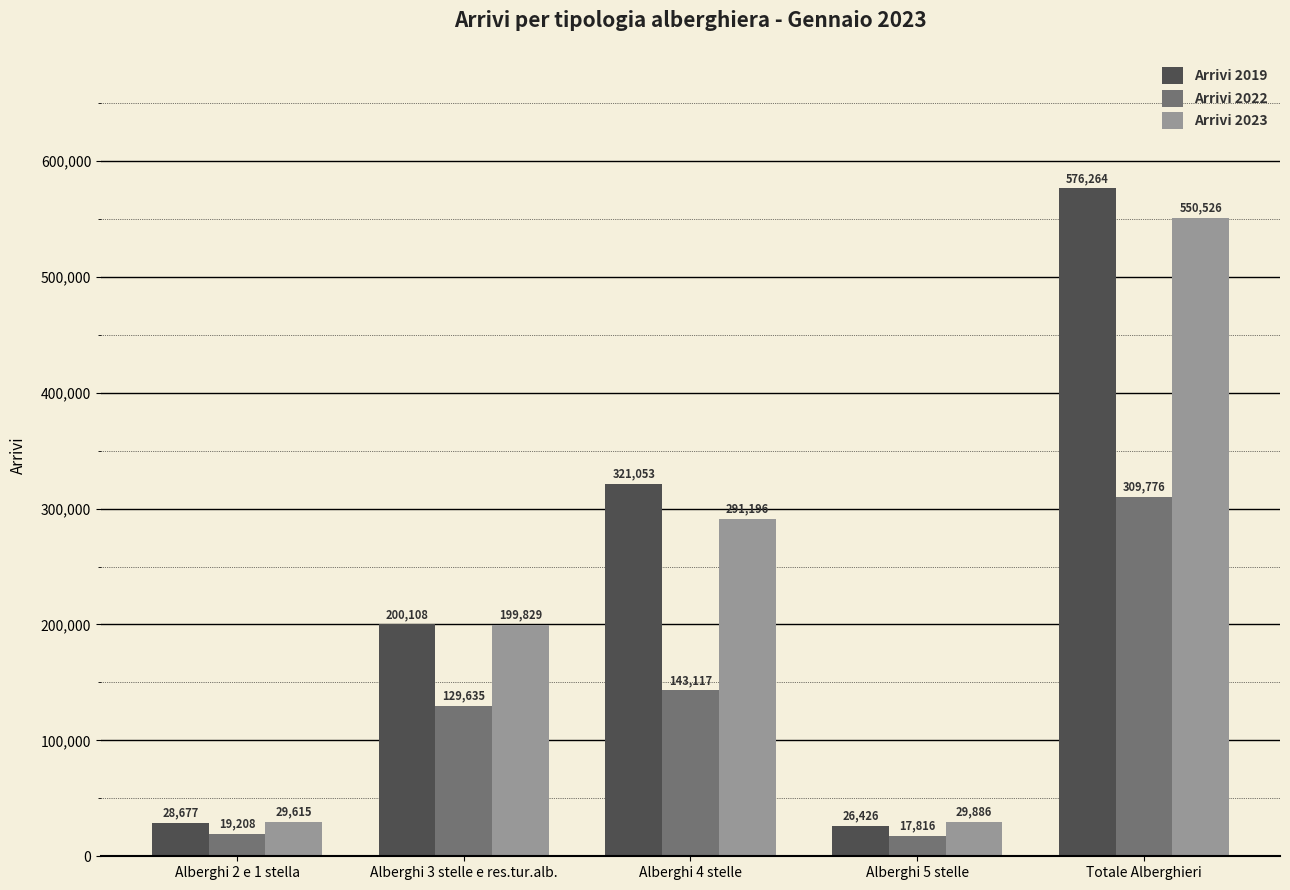

The Arrivi 2019 series shows 576264 at Totale Alberghieri. True or false?

True